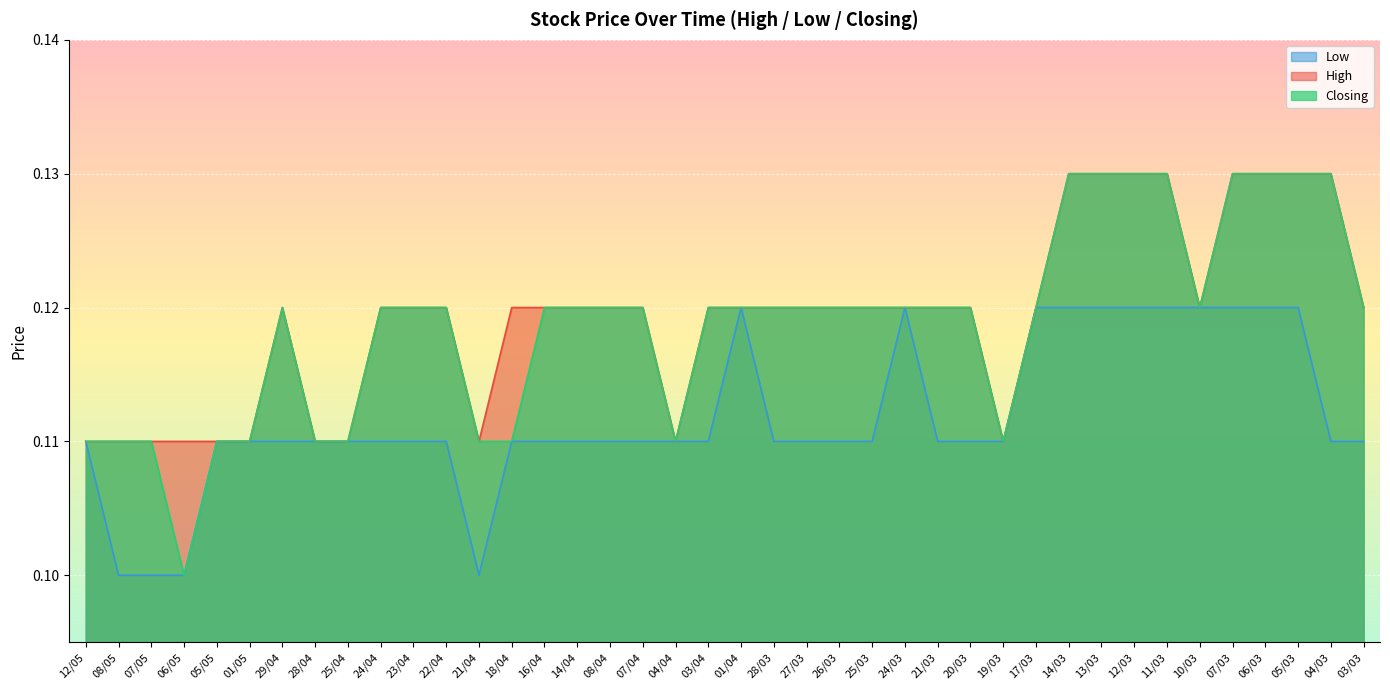

What position from the right is 21/03?

14